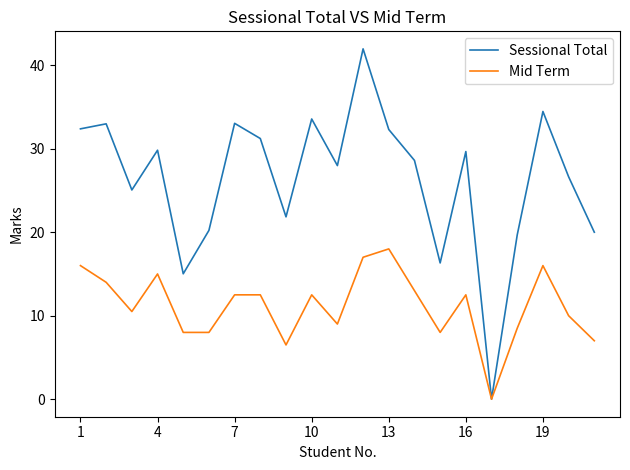

What is the highest value of the Sessional Total series?

42.0